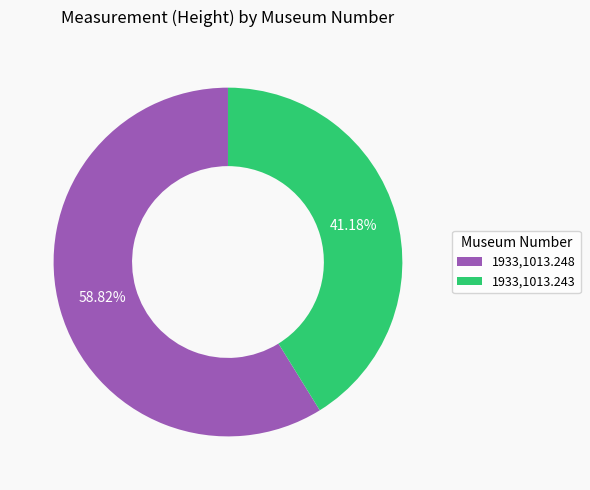

Rank the categories by value from lowest to highest.

1933,1013.243, 1933,1013.248